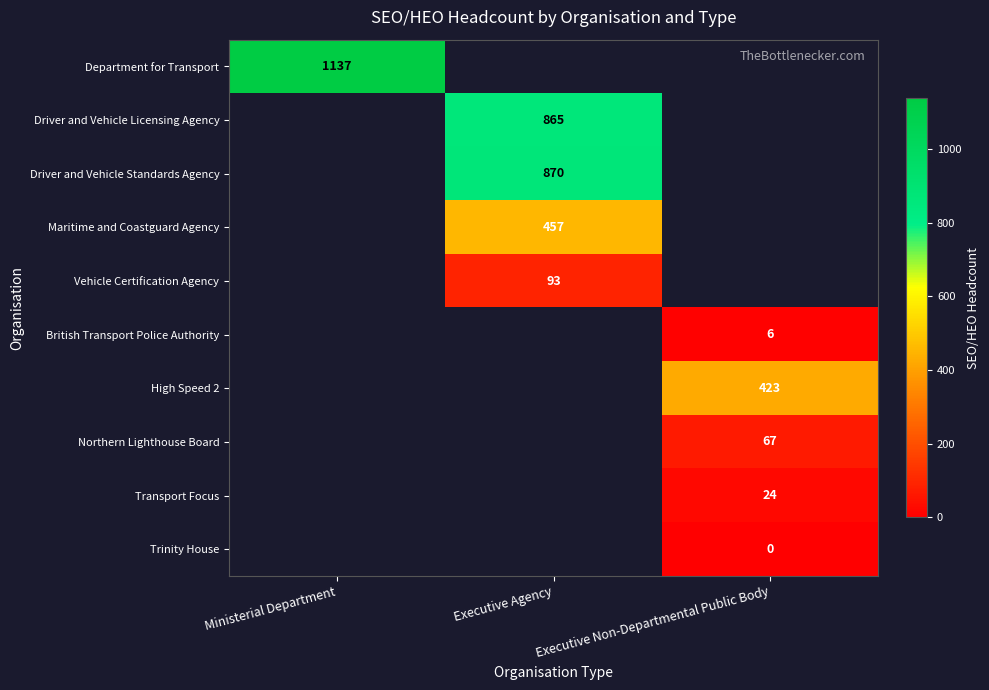

Which label corresponds to the largest value in the chart?

Ministerial Department